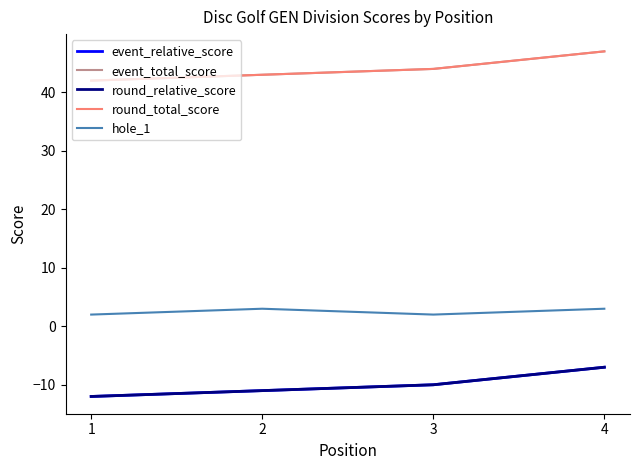

Reading right to left, list all the values displayed in this chart.

event_relative_score: -7	-10	-11	-12
event_total_score: 47	44	43	42
round_relative_score: -7	-10	-11	-12
round_total_score: 47	44	43	42
hole_1: 3	2	3	2